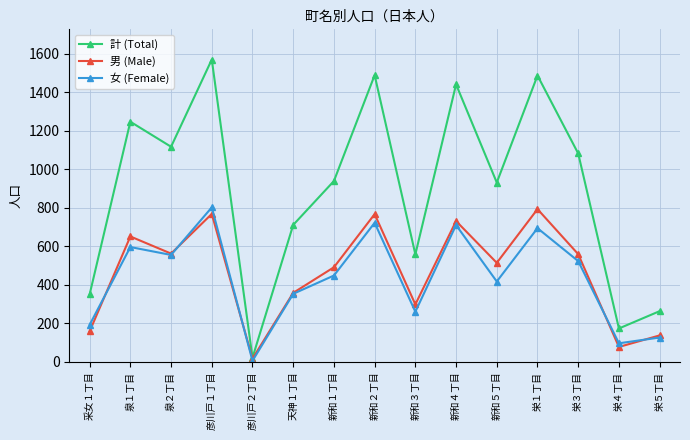

Which category has the highest value in the 計 (Total) series?

彦川戸１丁目